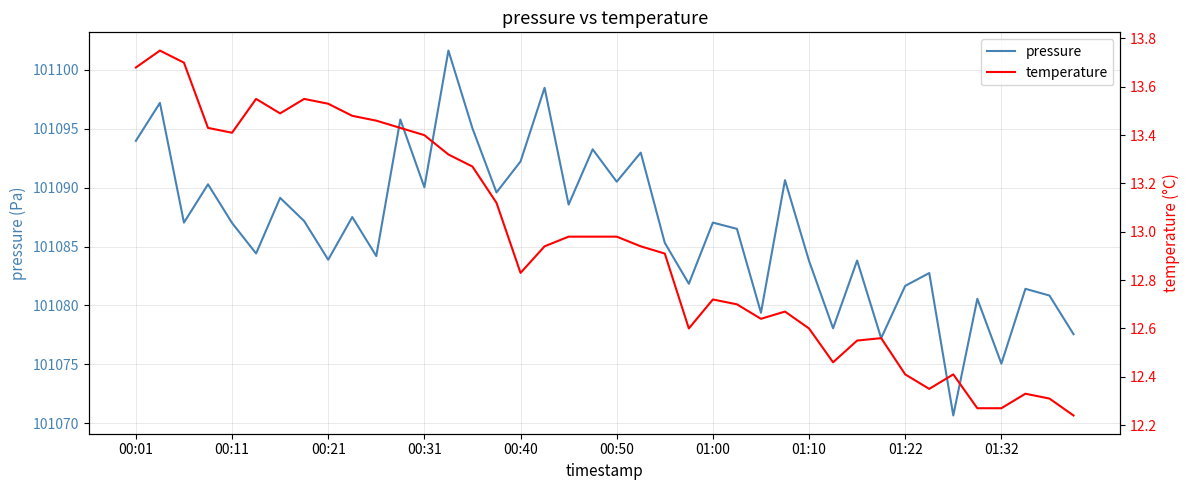

What position from the left is 00:31?

4